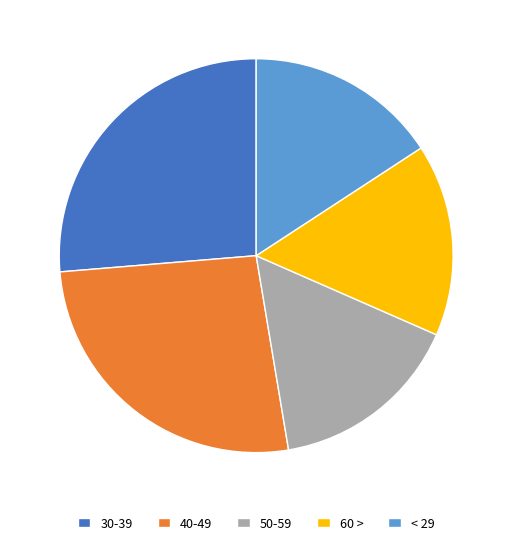

How many segments does this pie chart have?

5